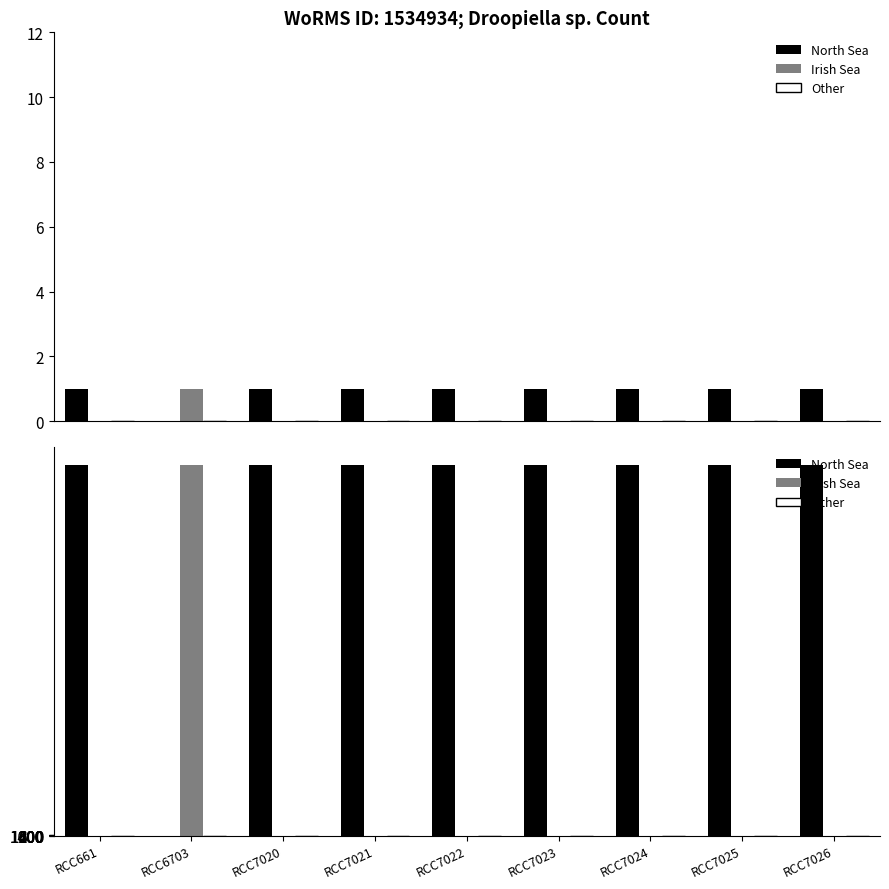

How many bars are there in total?

27